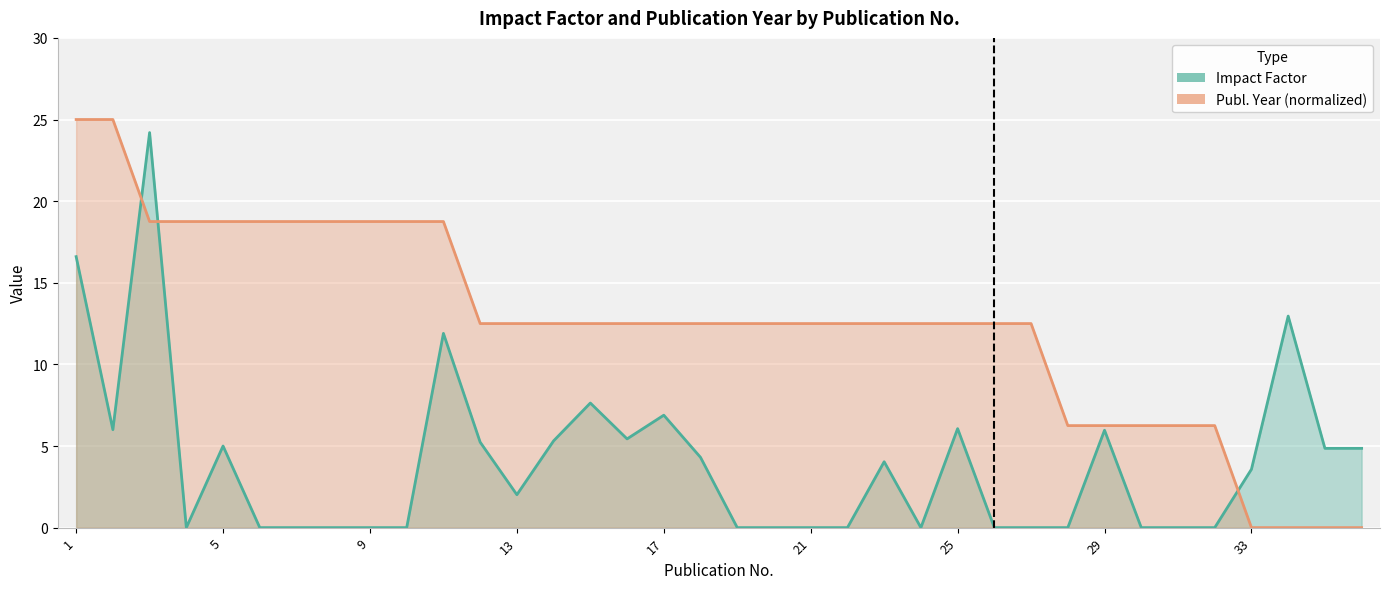

List the labels in order of Publ.-Year value, largest first.

1, 2, 3, 4, 5, 6, 7, 8, 9, 10, 11, 12, 13, 14, 15, 16, 17, 18, 19, 20, 21, 22, 23, 24, 25, 26, 27, 28, 29, 30, 31, 32, 33, 34, 35, 36